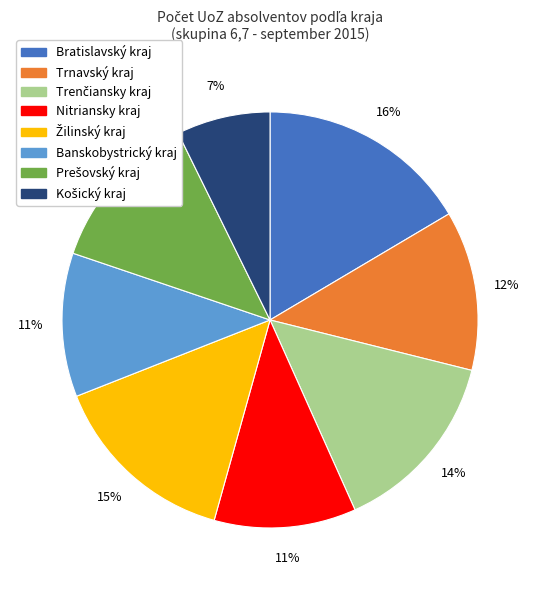

How many segments does this pie chart have?

8